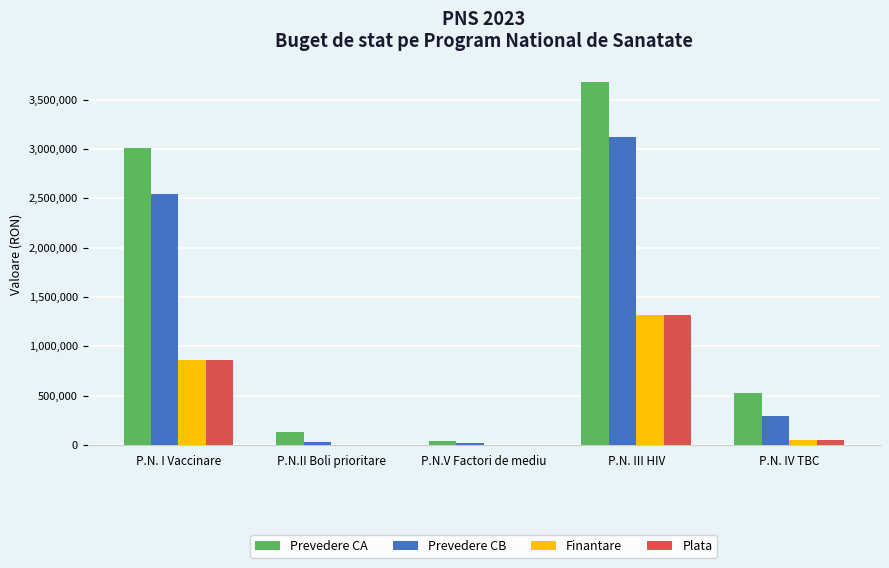

The value of Prevedere CB at P.N. III HIV is 1903812. True or false?

False